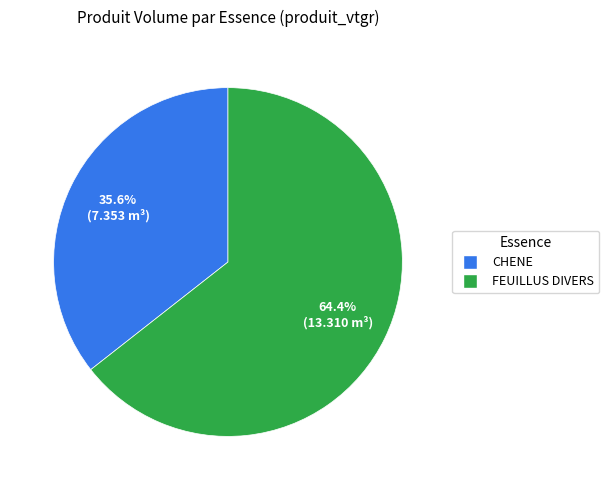

Which category has the smallest portion of the pie?

CHENE